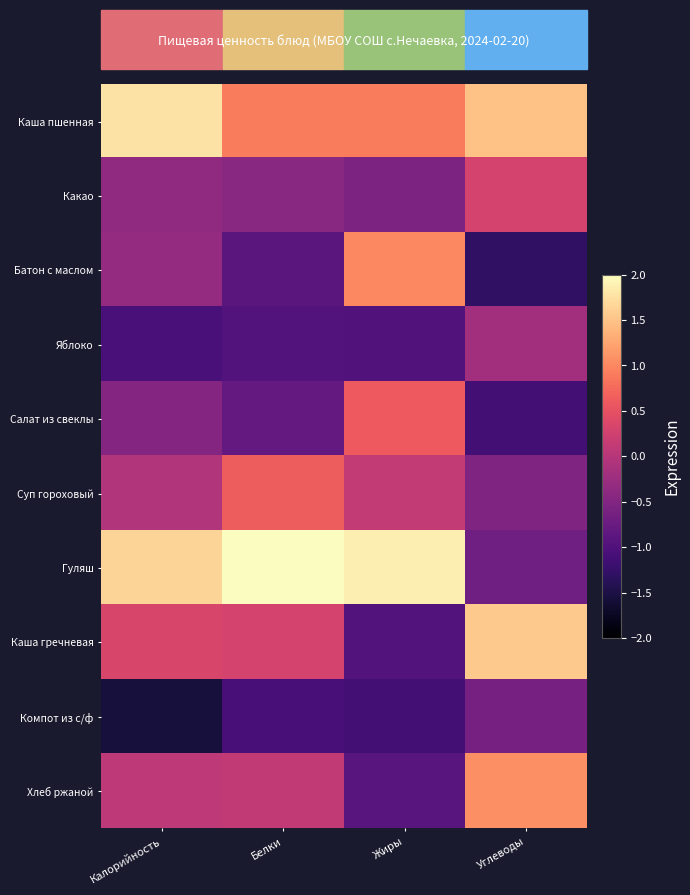

Which series changed the most between Калорийность and Белки?

Каша пшенная